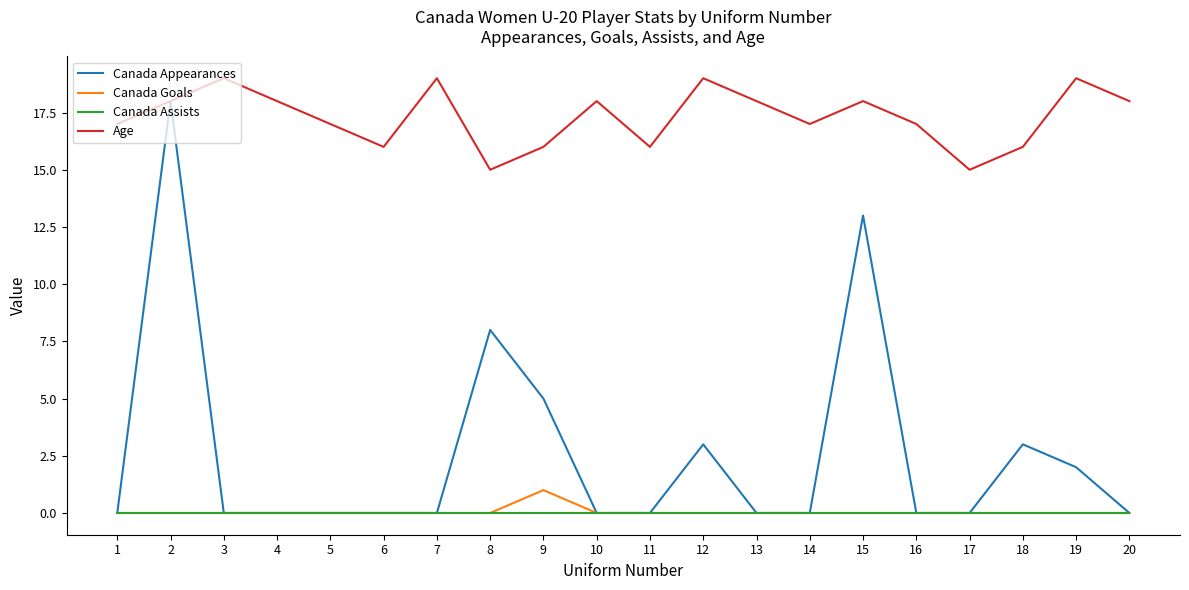

List the series in order of their peak value, highest first.

Age, Canada Appearances, Canada Goals, Canada Assists